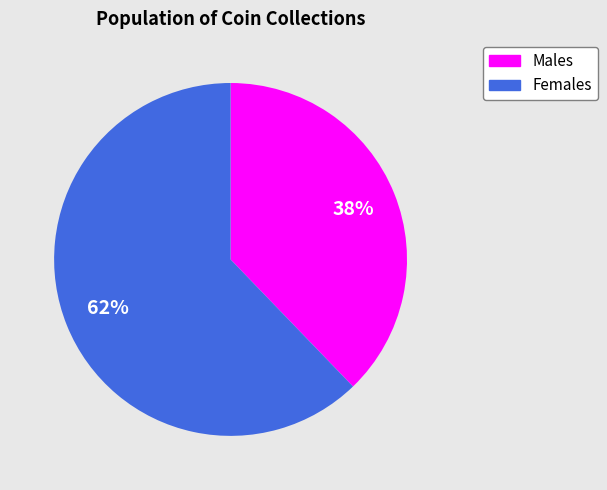

To the nearest percent, what is the difference between the largest and smallest slice percentages?

24%